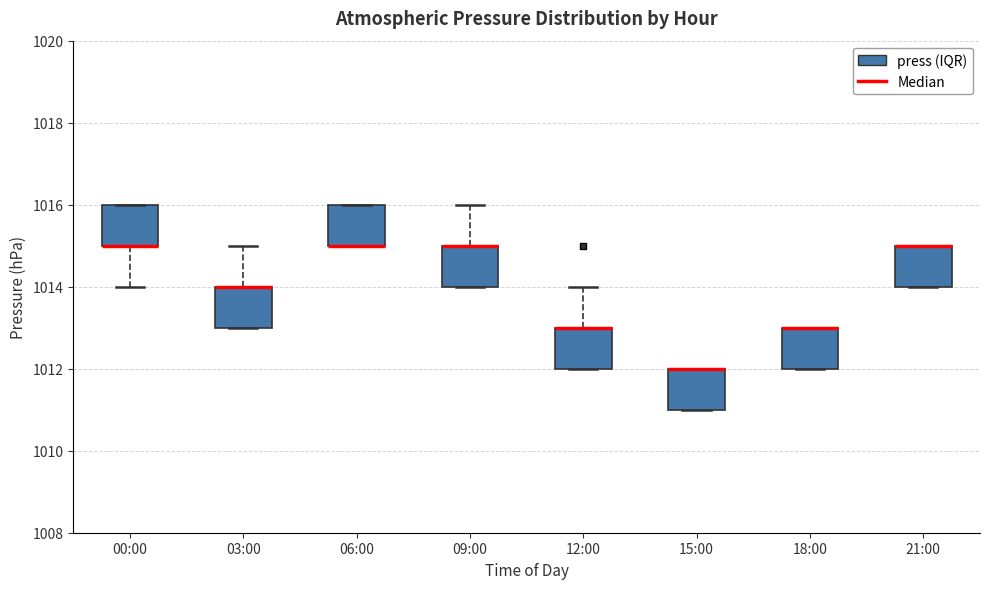

Where is the upper edge of the box for 21:00 on the y-axis? The values are not printed on the chart, so give them approximately, as read against the axis.

1015